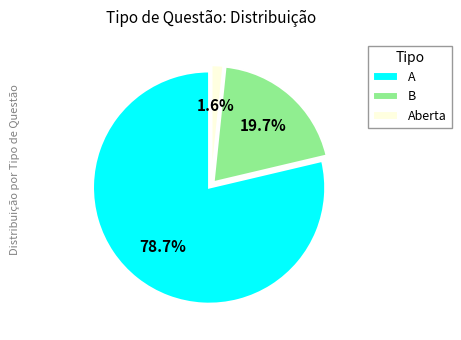

To the nearest percent, what is the difference between the largest and smallest slice percentages?

77%